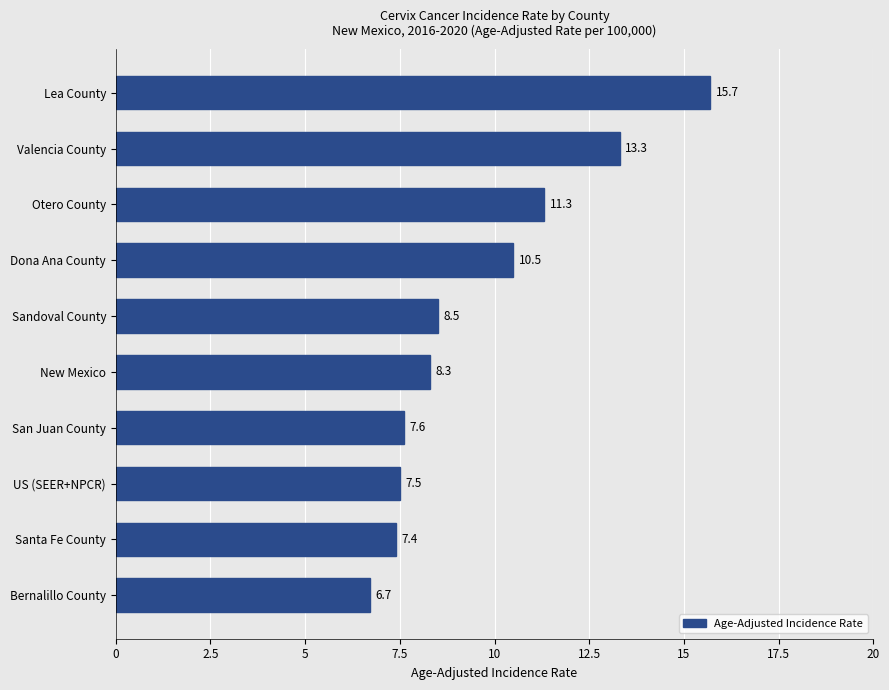

List the labels in order of value, smallest first.

Bernalillo County, Santa Fe County, US (SEER+NPCR), San Juan County, New Mexico, Sandoval County, Dona Ana County, Otero County, Valencia County, Lea County